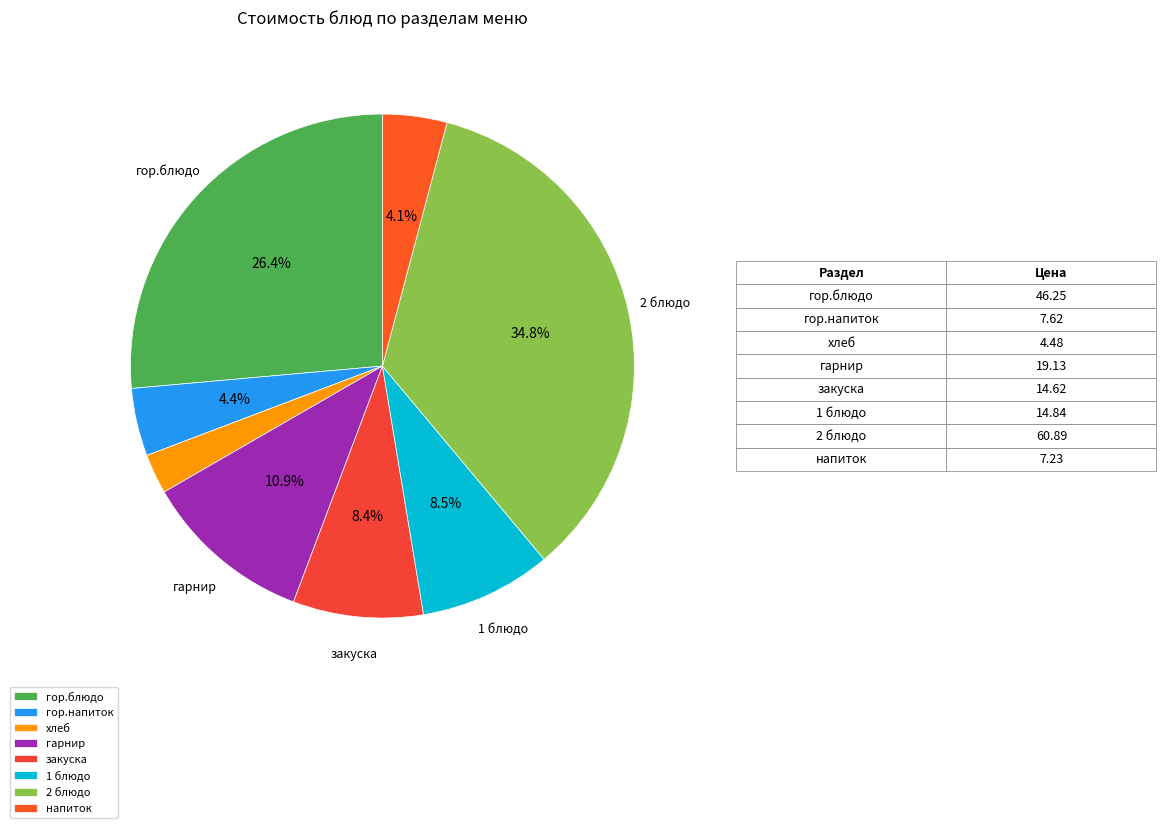

What is the largest slice in the pie chart?

2 блюдо